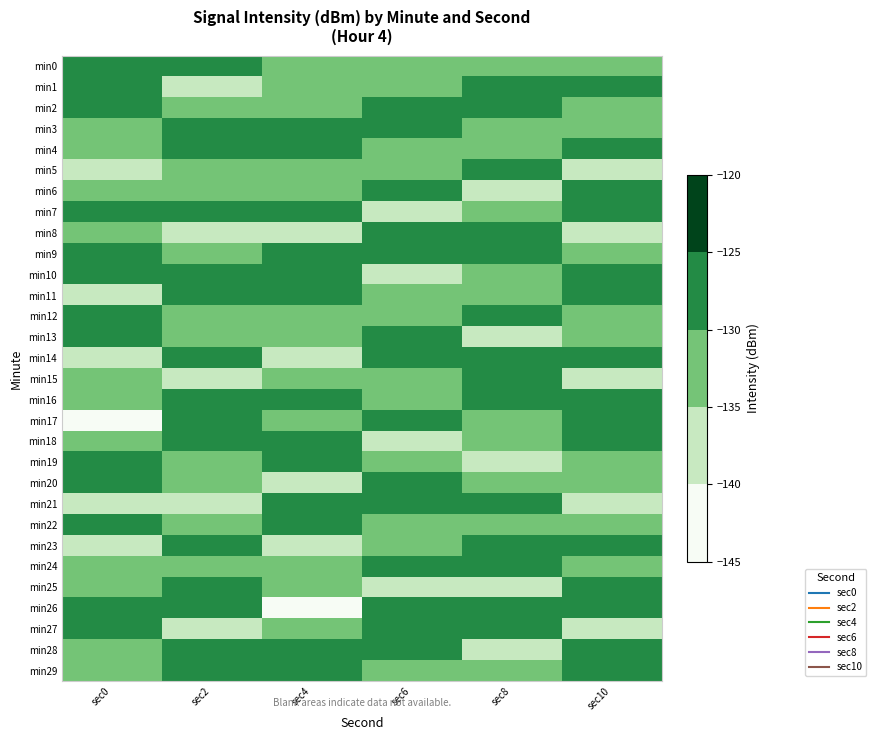

What is the spread (max minus min) of values at sec8?

13.2